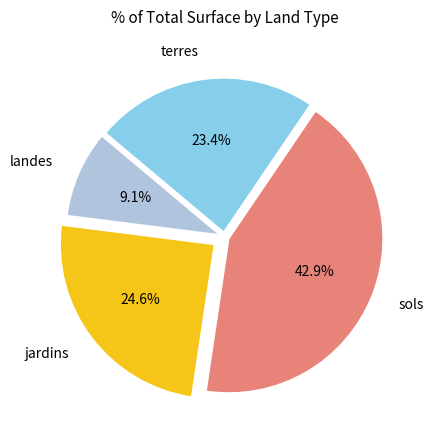

Count the number of slices in the pie.

4